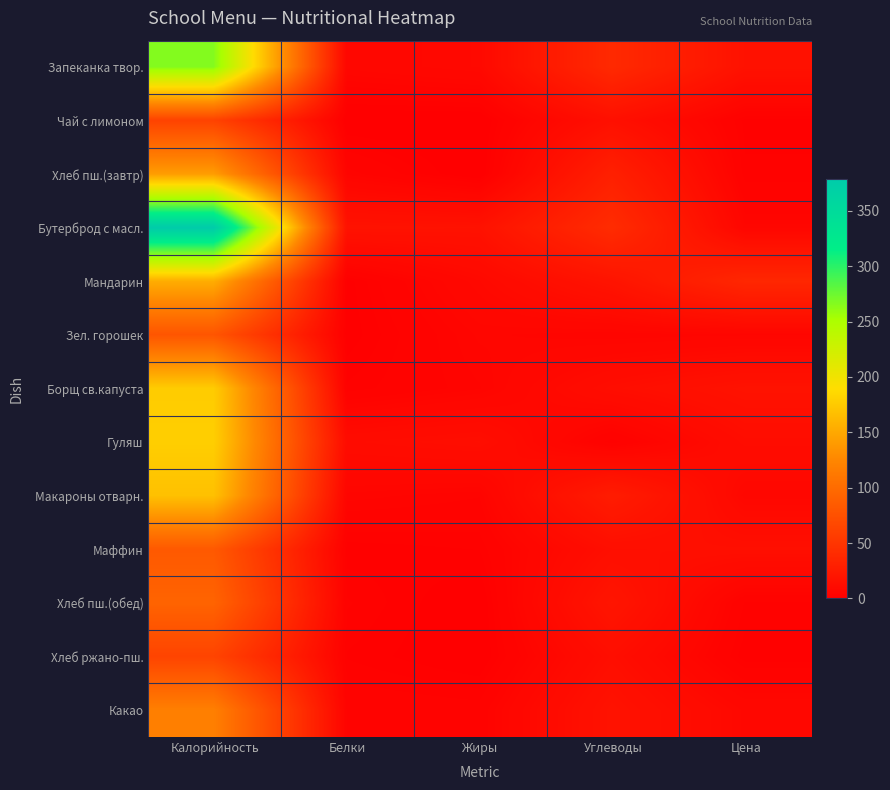

Which has a higher value, Жиры or Углеводы?

Углеводы